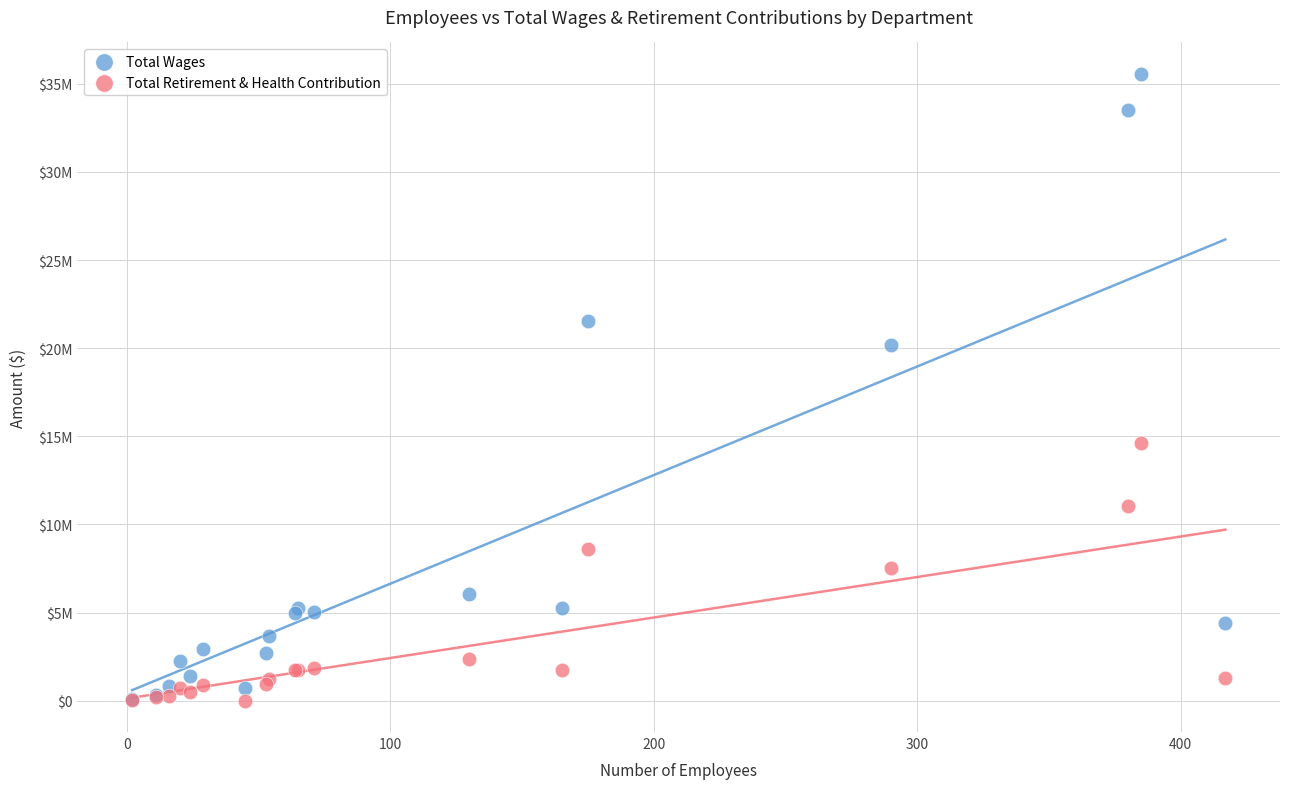

Which series contains the highest Y value?

Total Wages